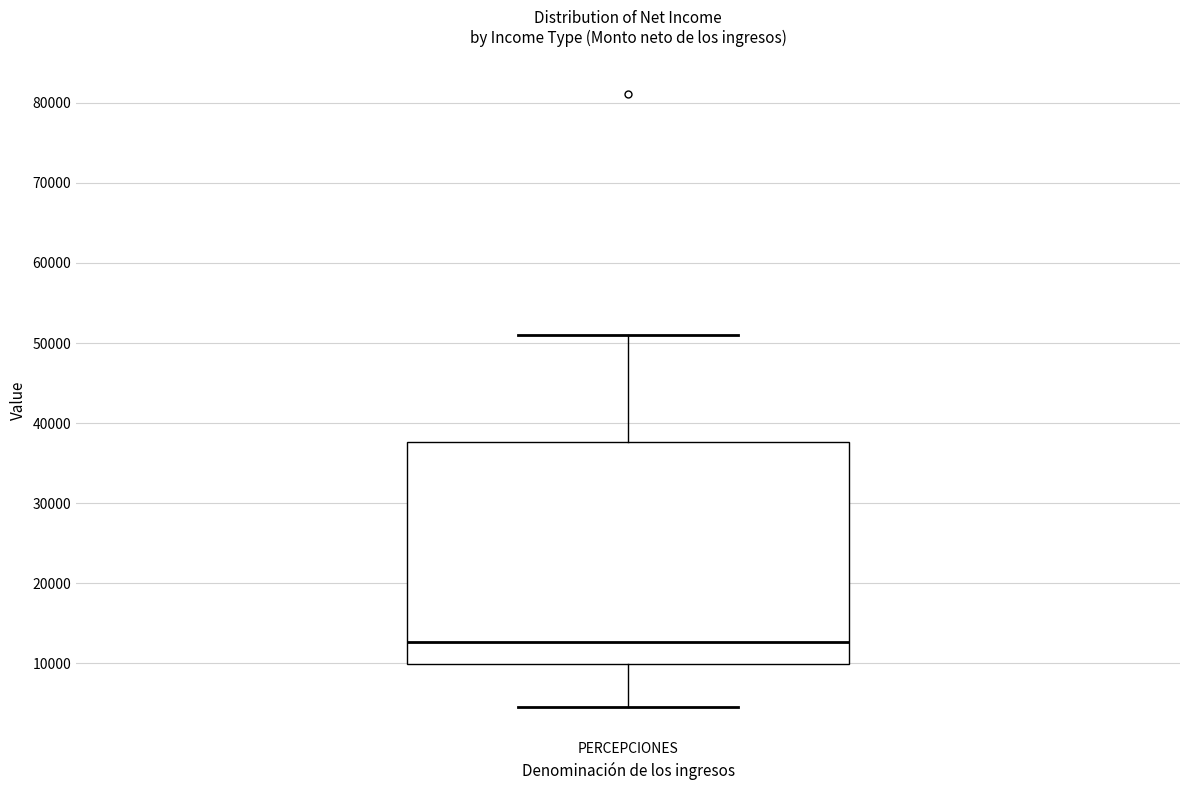

Transcribe this box plot: give where the median line is, the range the box spans, and where the two whiskers end, as read against the y-axis. The values are not printed on the chart, so give them approximately, as read against the axis.

median 13000, box 10000 to 38000, whiskers 5000 to 51000